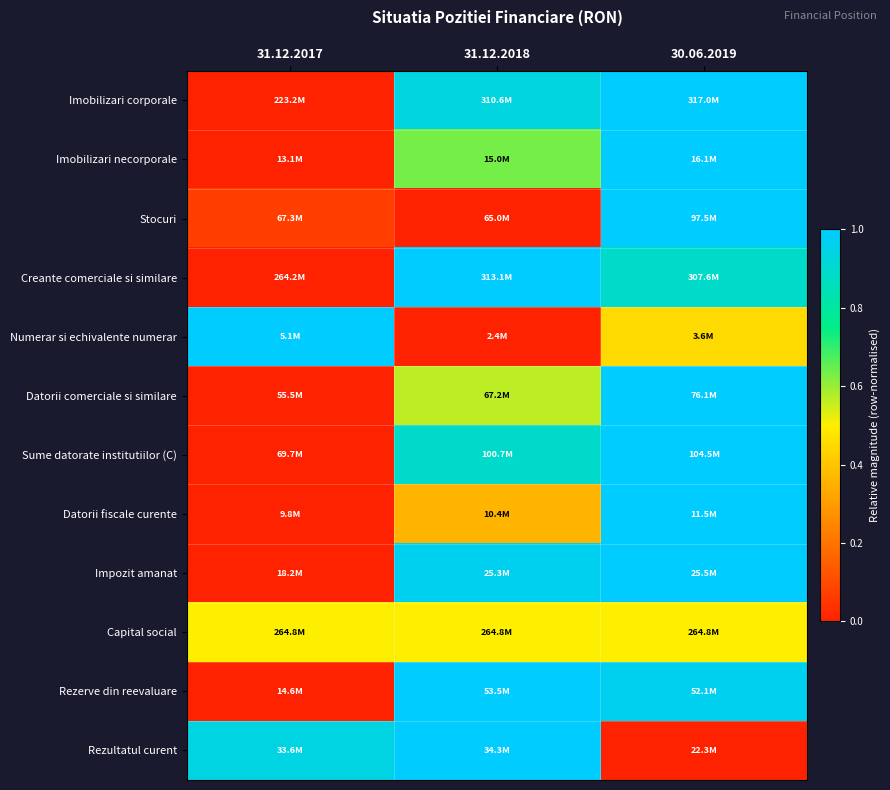

Which series changed the most between 31.12.2018 and 30.06.2019?

Stocuri